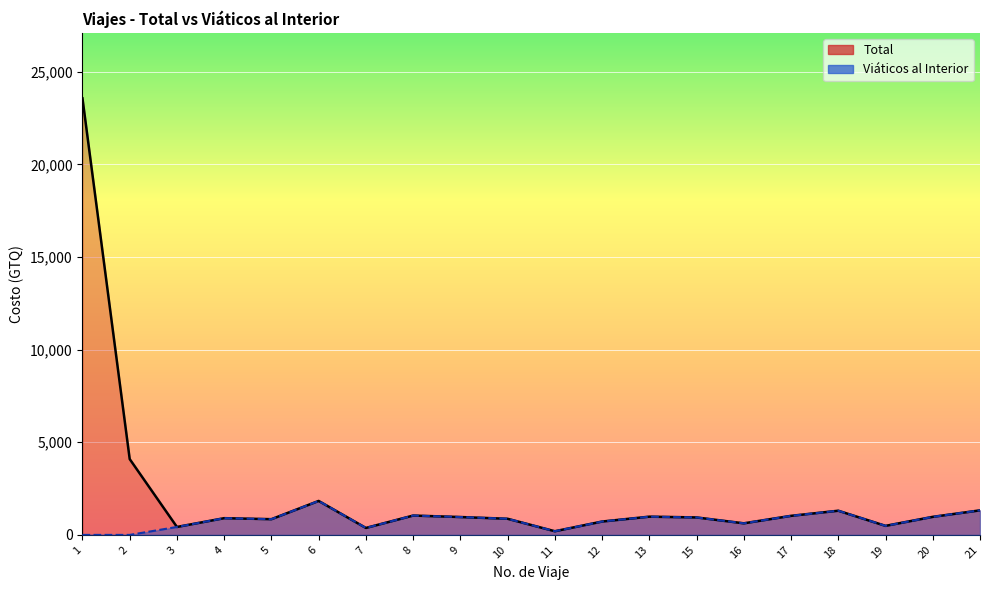

Is the value of Viaticos al Interior at 20 greater than the value of Total at 18?

No